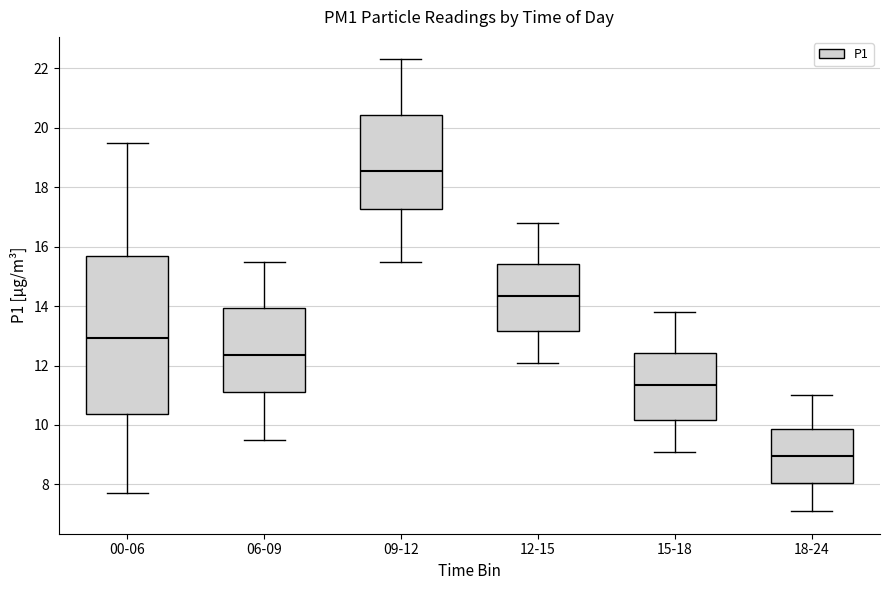

Reading left to right, transcribe this box plot: for each box, give where its median line is, the range the box spans, and where its two whiskers end, as read against the y-axis. The values are not printed on the chart, so give them approximately, as read against the axis.

00-06: median 13.0, box 10.4 to 15.6, whiskers 7.8 to 19.6
06-09: median 12.4, box 11.2 to 14.0, whiskers 9.6 to 15.6
09-12: median 18.6, box 17.2 to 20.4, whiskers 15.6 to 22.4
12-15: median 14.4, box 13.2 to 15.4, whiskers 12.2 to 16.8
15-18: median 11.4, box 10.2 to 12.4, whiskers 9.2 to 13.8
18-24: median 9.0, box 8.0 to 9.8, whiskers 7.2 to 11.0